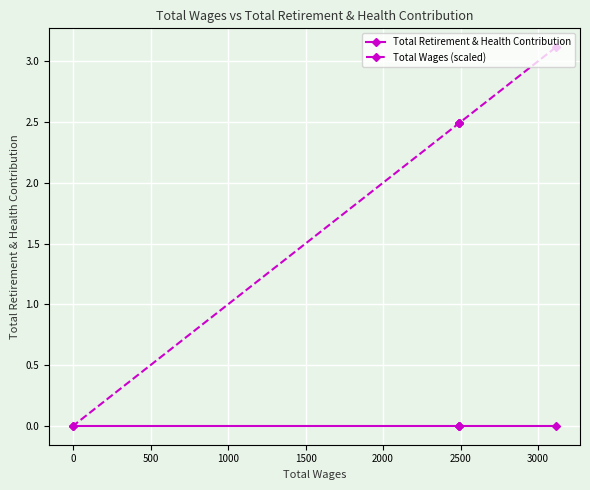

Rank the series at 500 from highest to lowest value.

Total Wages (scaled), Total Retirement & Health Contribution